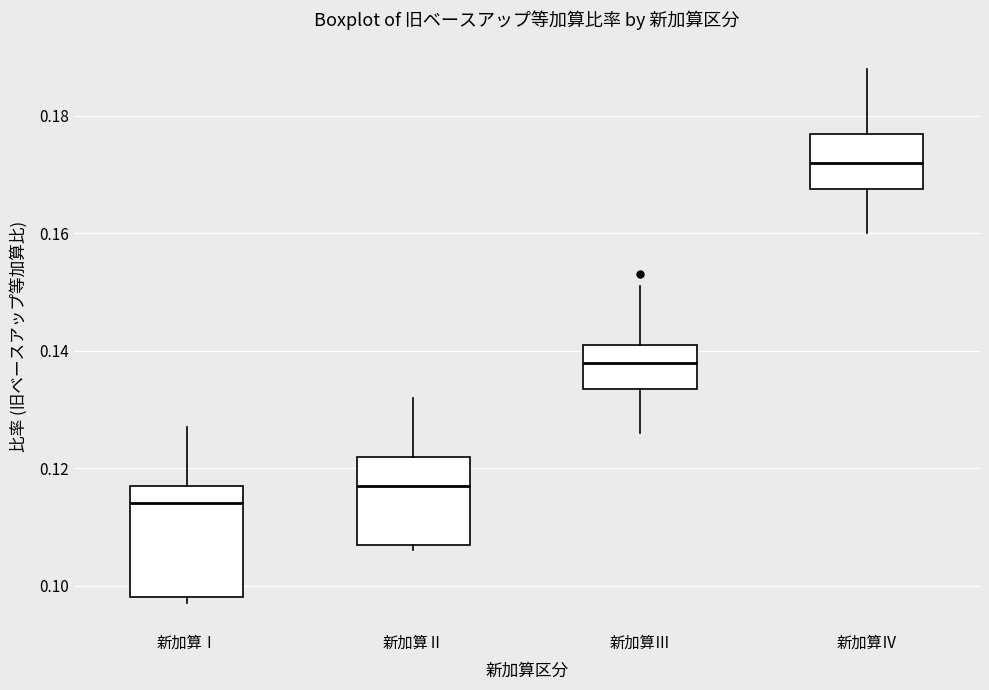

Where does the median line of the box for 新加算Ⅳ sit on the y-axis? The values are not printed on the chart, so give them approximately, as read against the axis.

0.172